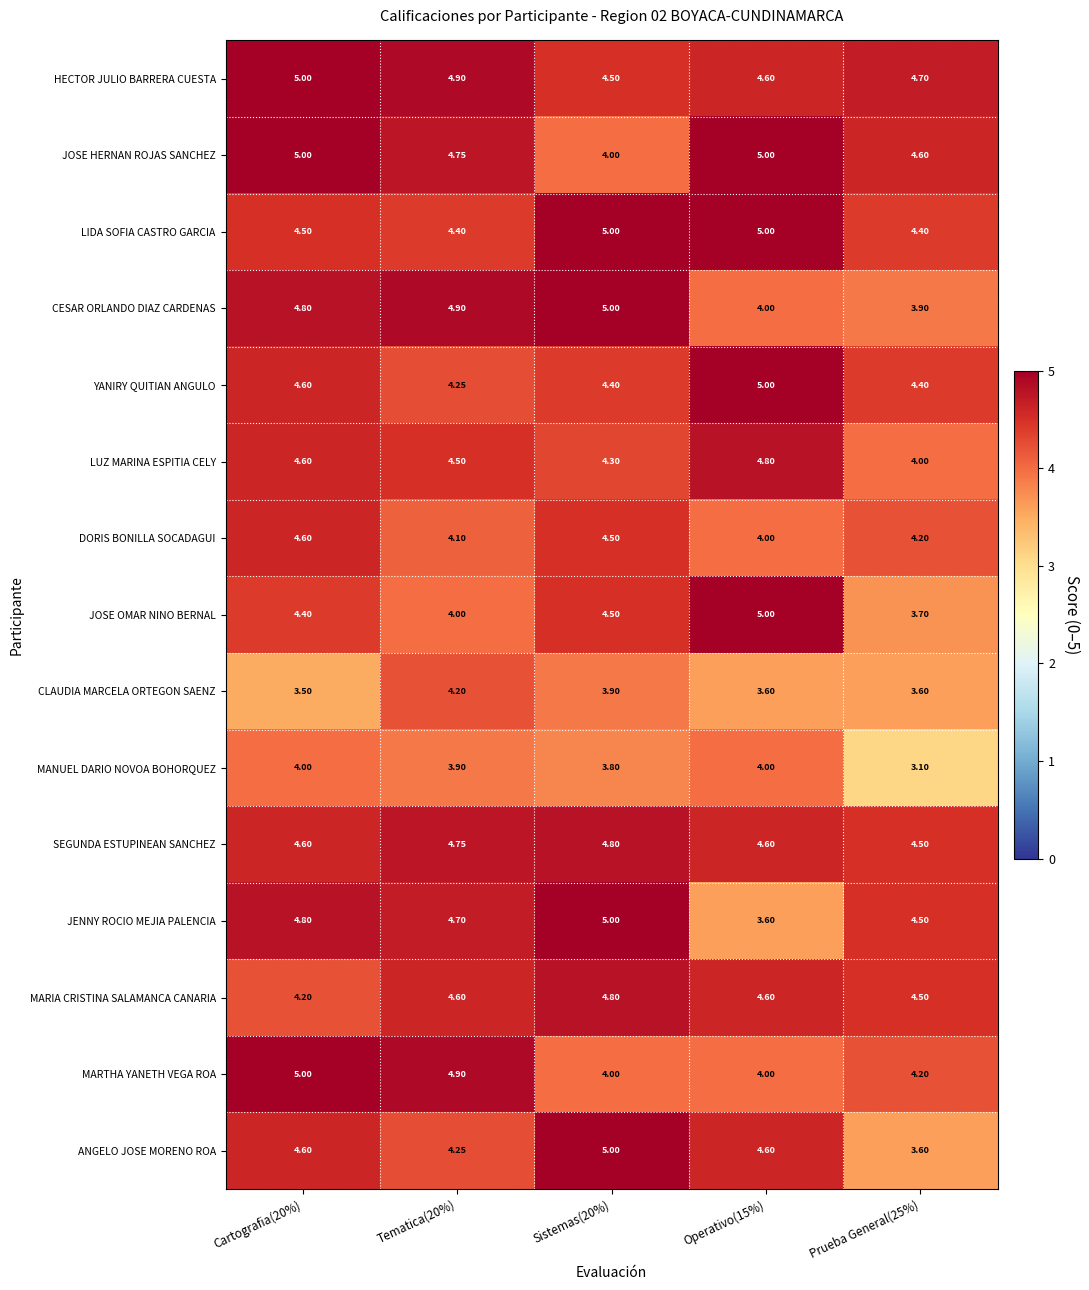

At how many categories does at least one series exceed 3?

5